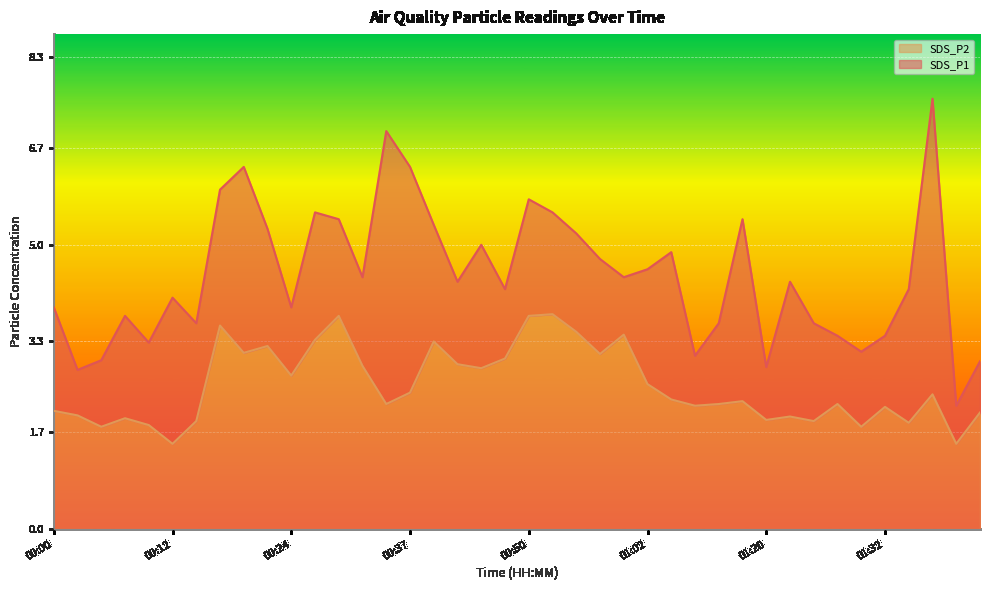

What is the difference between the SDS_P2 values at 00:55 and 00:45?

0.6